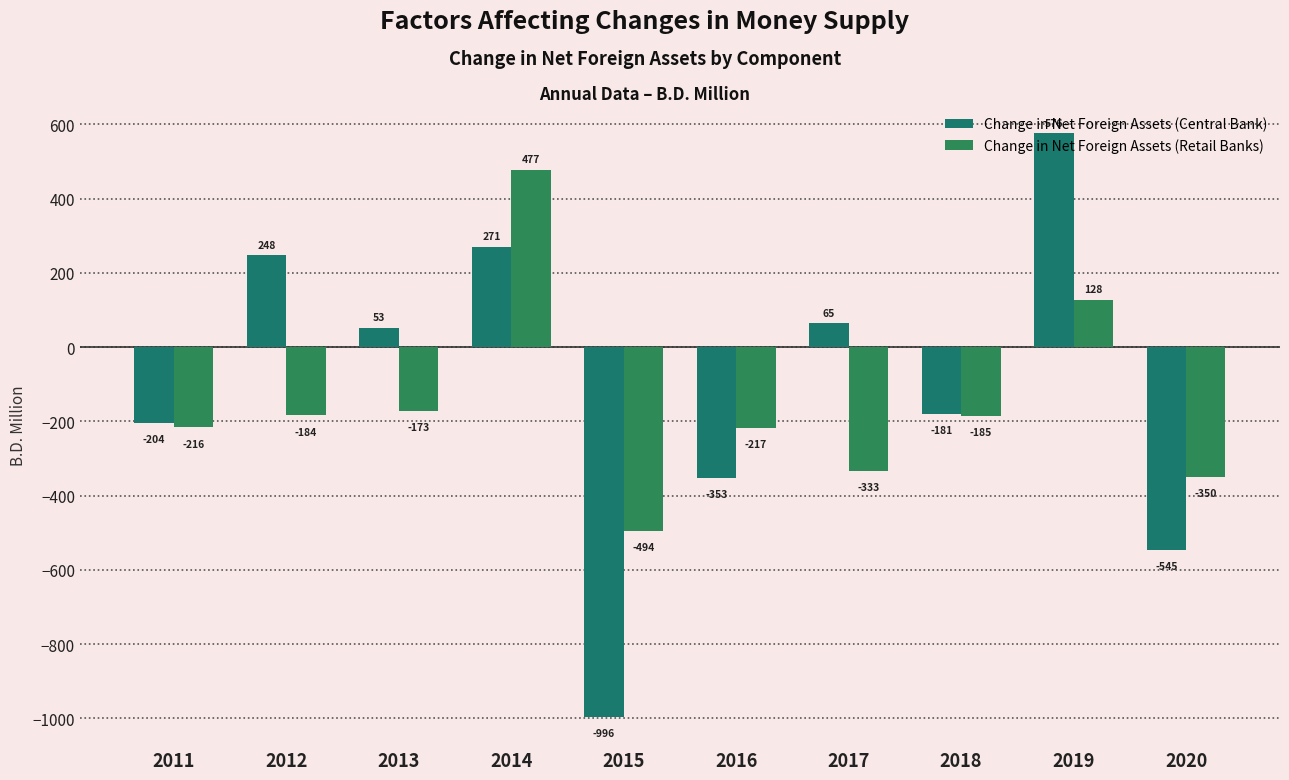

At which label does Change in Net Foreign Assets (Central Bank) first exceed 52?

2012